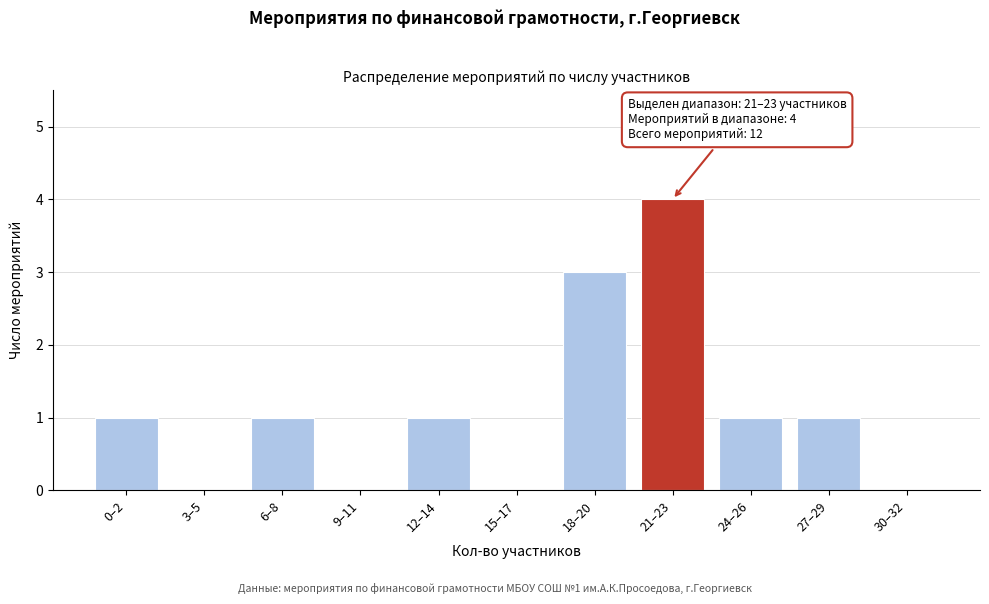

Reading left to right, list all the values displayed in this chart.

0–2=1	3–5=0	6–8=1	9–11=0	12–14=1	15–17=0	18–20=3	21–23=4	24–26=1	27–29=1	30–32=0